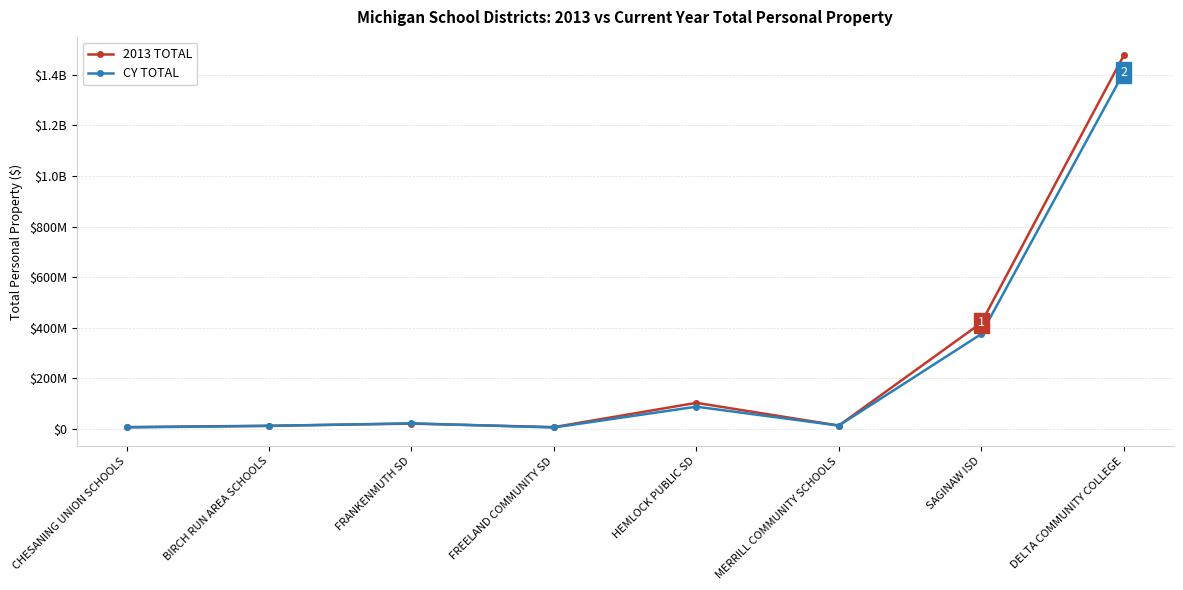

Which series ends up on top after the final intersection of 2013 TOTAL and CY TOTAL?

2013 TOTAL